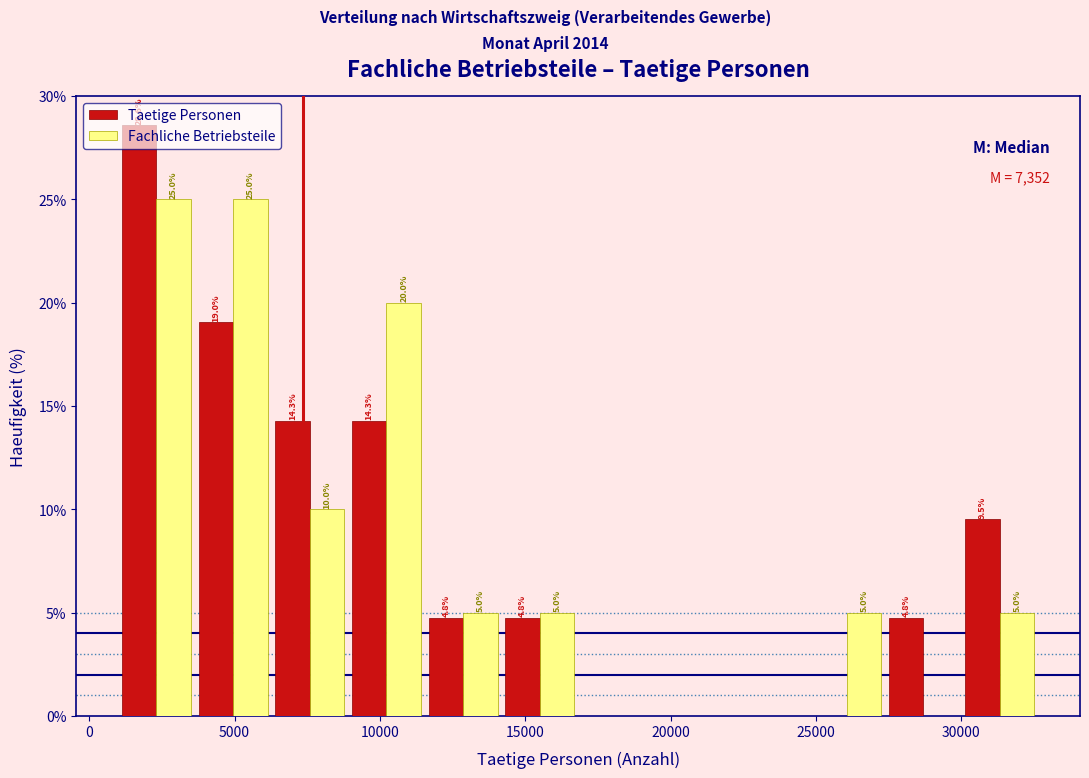

In the Taetige Personen series, which range on the x-axis has the tallest bar?

1000 to 3500